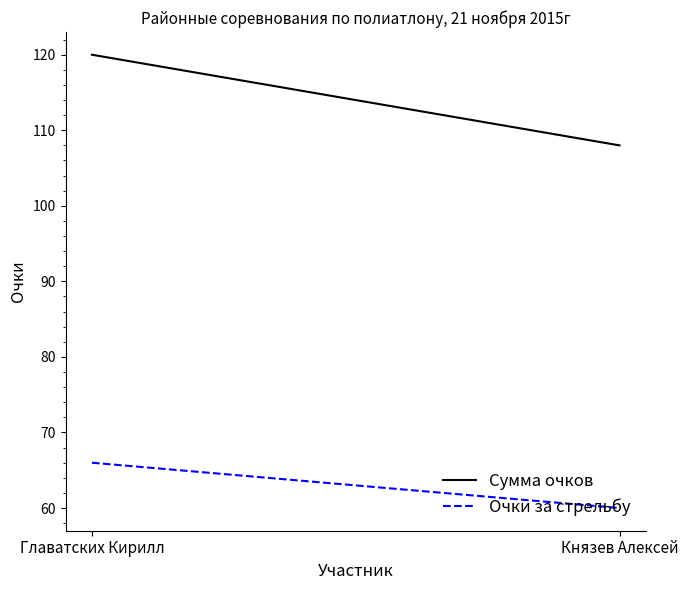

What is the label of the 1st point from the right?

Князев Алексей